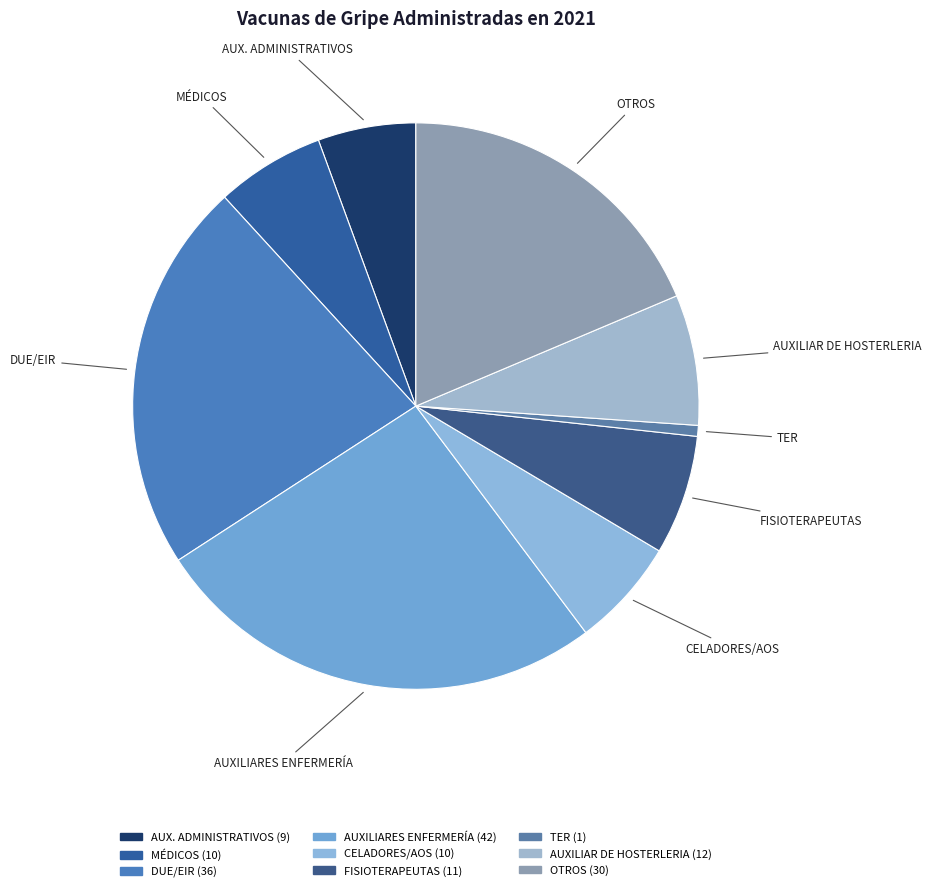

To the nearest percent, what portion does TER represent?

1%